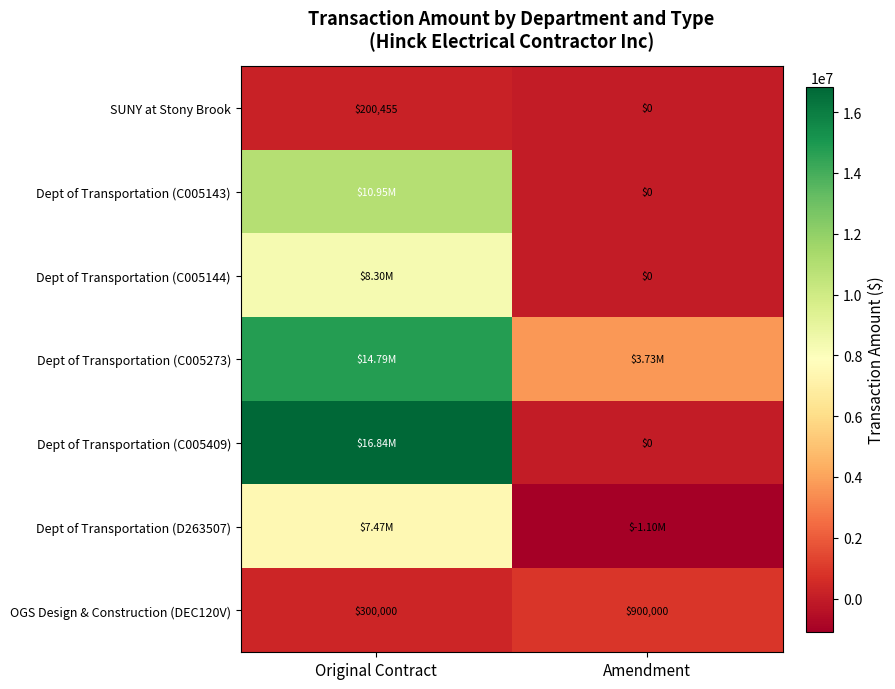

List the labels in order of SUNY at Stony Brook value, smallest first.

Amendment, Original Contract